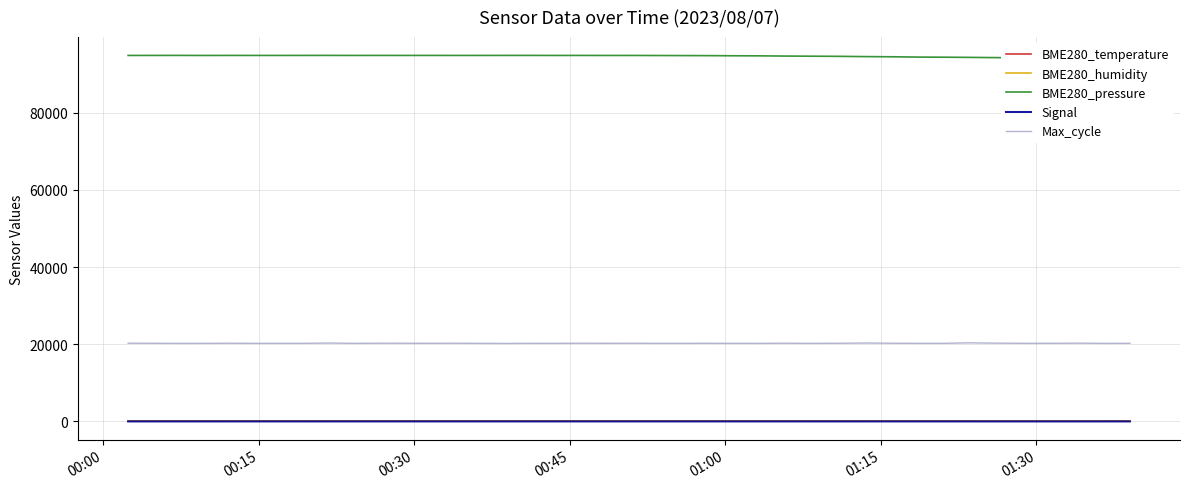

What is the smallest value displayed?

-63.0